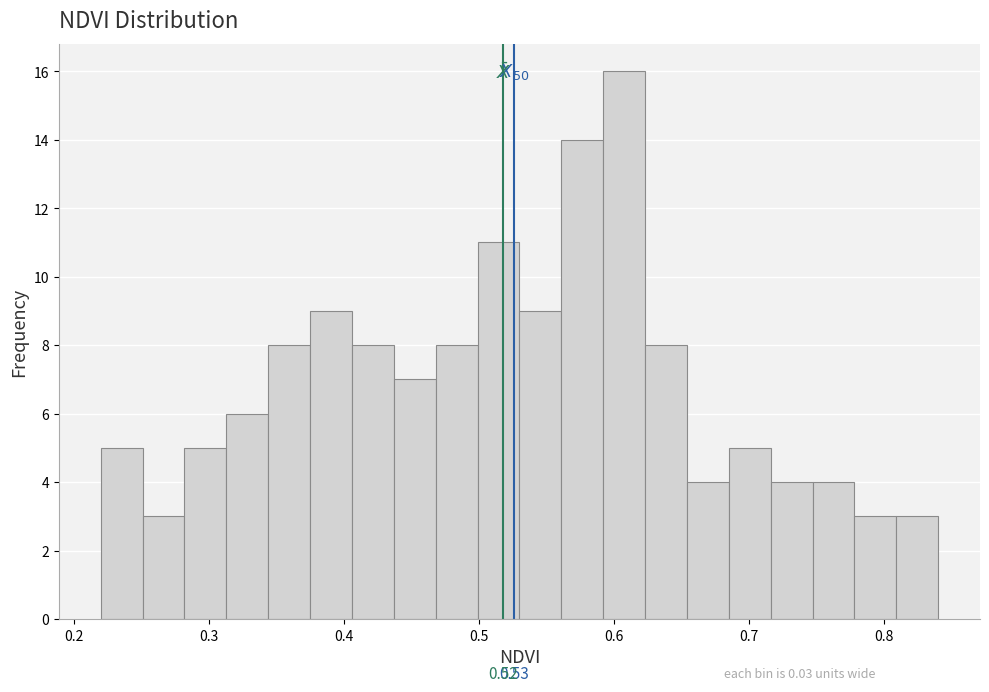

Around what value on the x-axis is the tallest bar? Give the approximate position of its centre, as read against the axis.

0.61